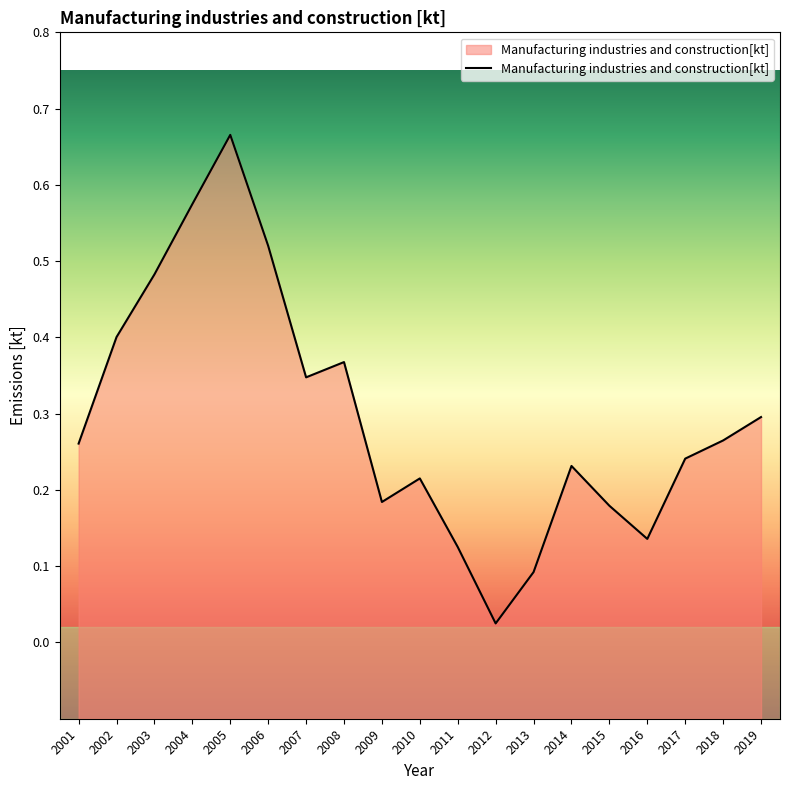

Reading left to right, transcribe all the data shown in this chart.

0.3	0.4	0.5	0.6	0.7	0.5	0.3	0.4	0.2	0.2	0.1	0.0	0.1	0.2	0.2	0.1	0.2	0.3	0.3